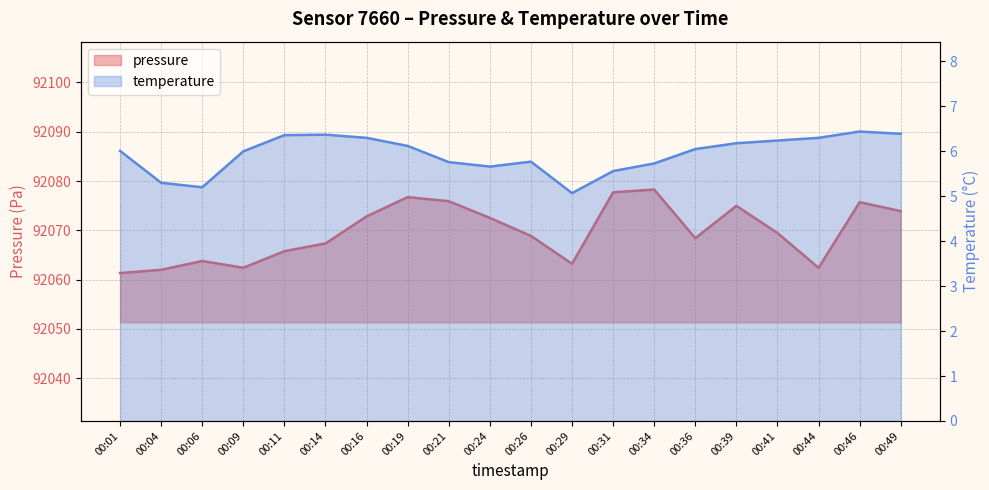

What is the maximum value for temperature?

6.4